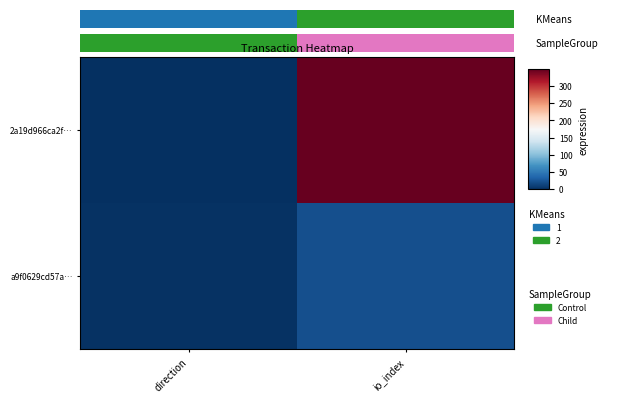

Rank the series at direction from highest to lowest value.

a9f0629cd57a…, 2a19d966ca2f…